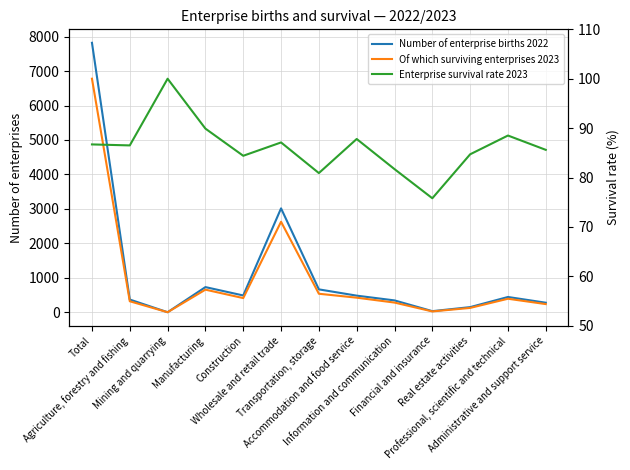

Reading left to right, extract all data points from this chart.

Number of enterprise births 2022: 7820.0	370.0	2.0	731.0	488.0	3016.0	665.0	483.0	345.0	33.0	150.0	444.0	278.0
Of which surviving enterprises 2023: 6778.0	320.0	2.0	657.0	412.0	2627.0	538.0	424.0	282.0	25.0	127.0	393.0	238.0
Enterprise survival rate 2023: 86.7	86.5	100.0	89.9	84.4	87.1	80.9	87.8	81.7	75.8	84.7	88.5	85.6